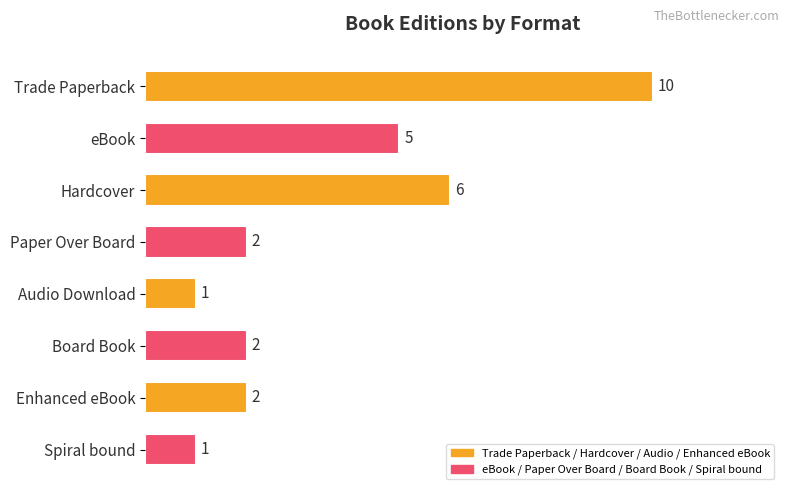

What is the difference between the maximum and minimum values?

9